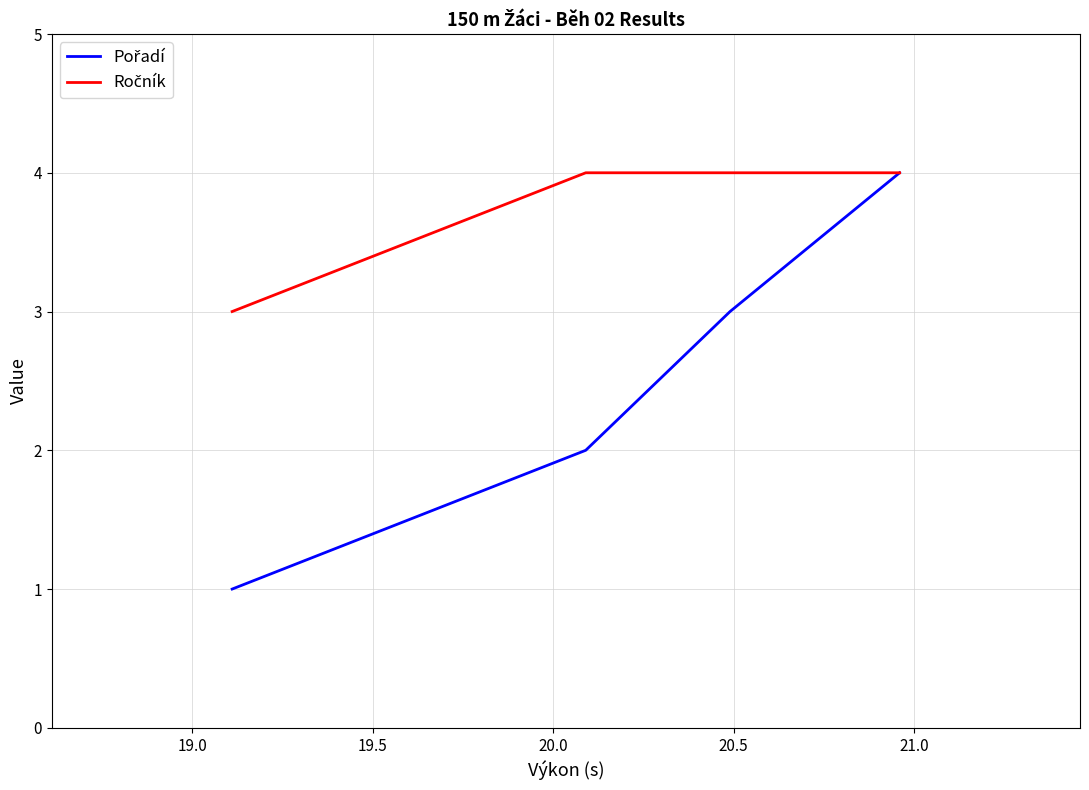

What is the greatest value displayed?

4